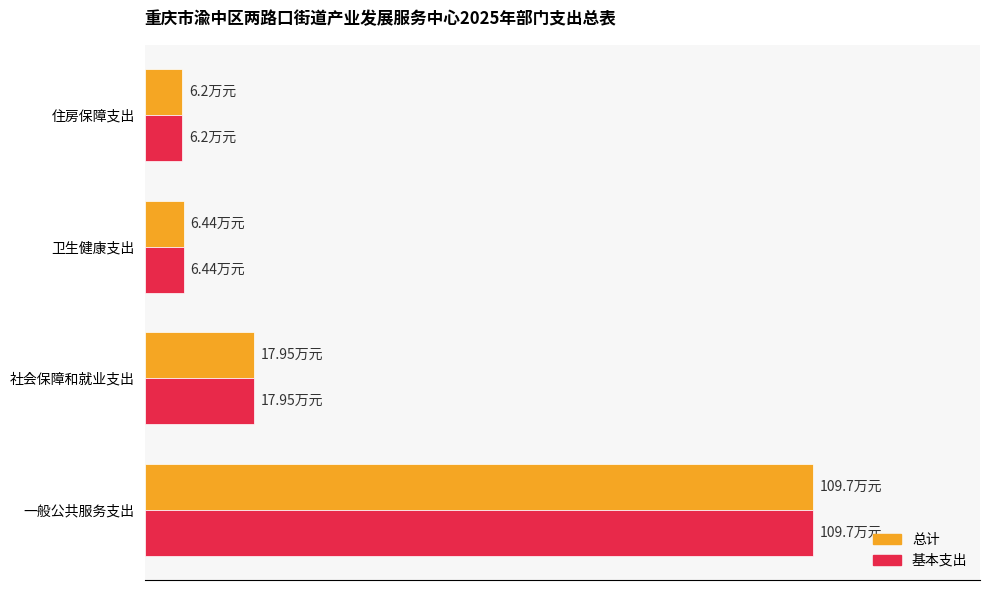

What are all the series names shown in the legend?

总计, 基本支出